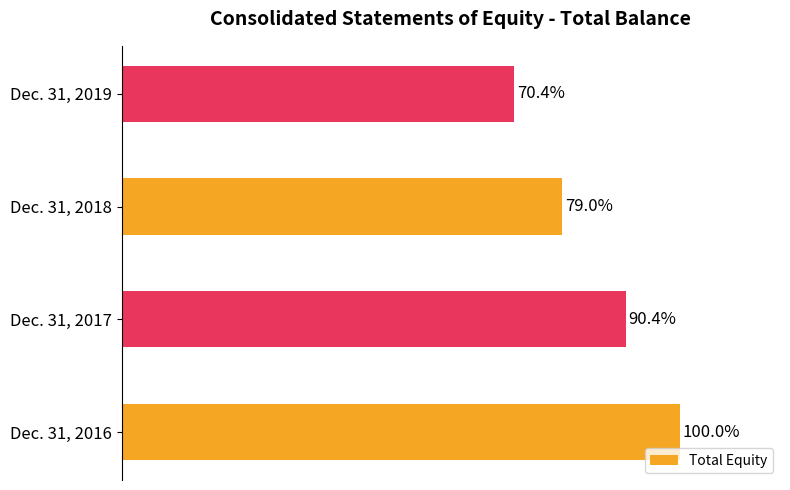

Does the chart contain any negative values?

No